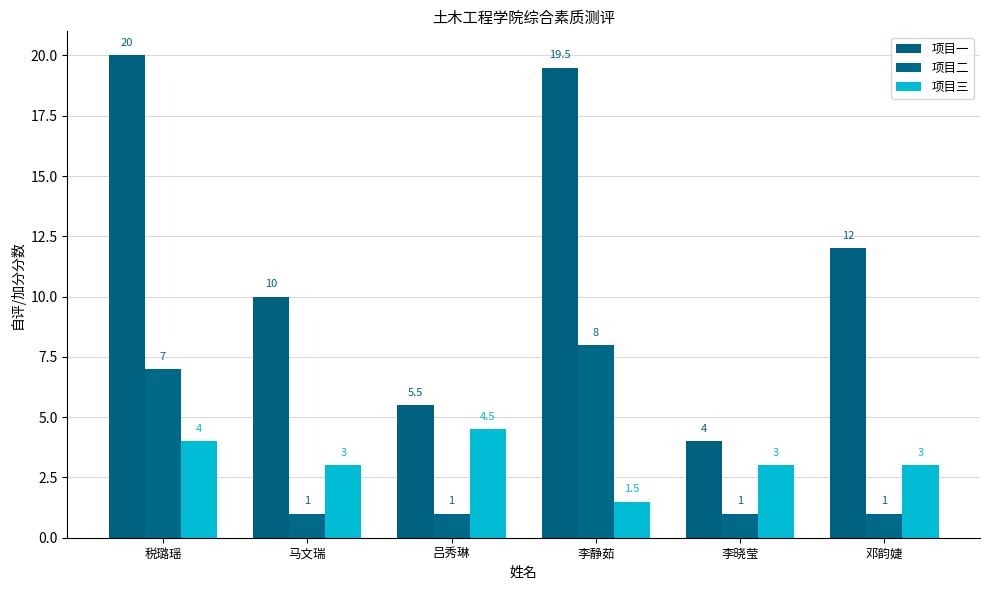

How many bars are there in each group?

3